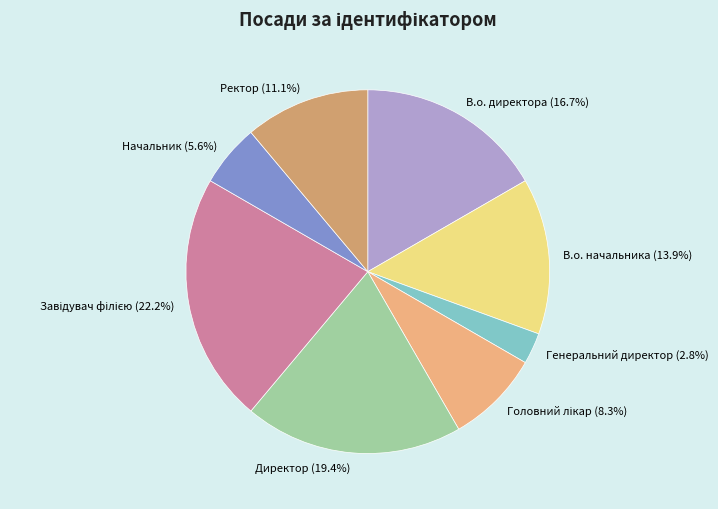

How many segments does this pie chart have?

8